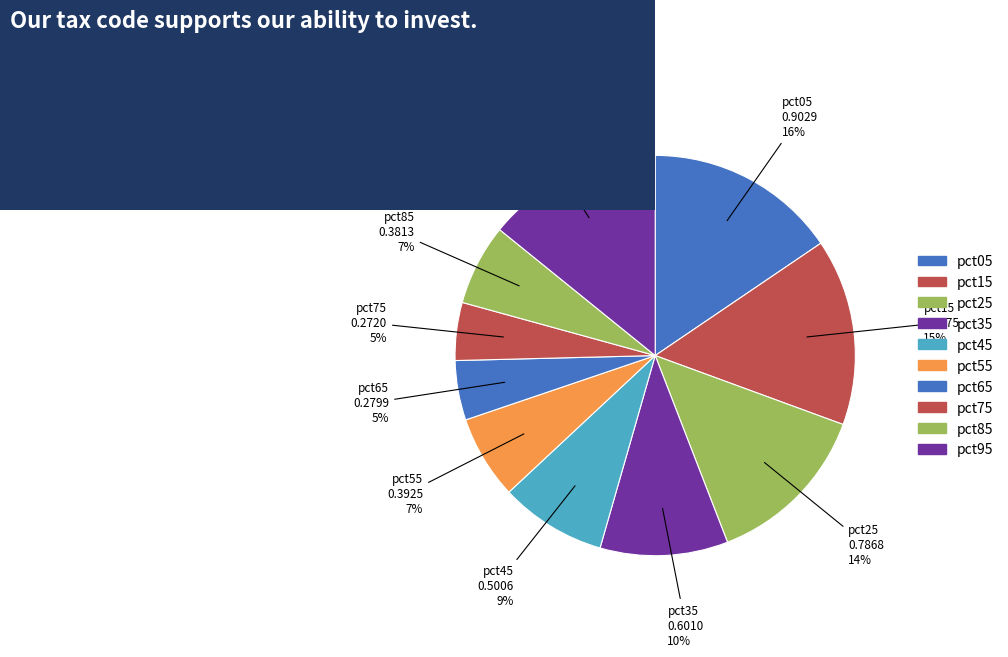

To the nearest percent, what is the average slice percentage?

10%